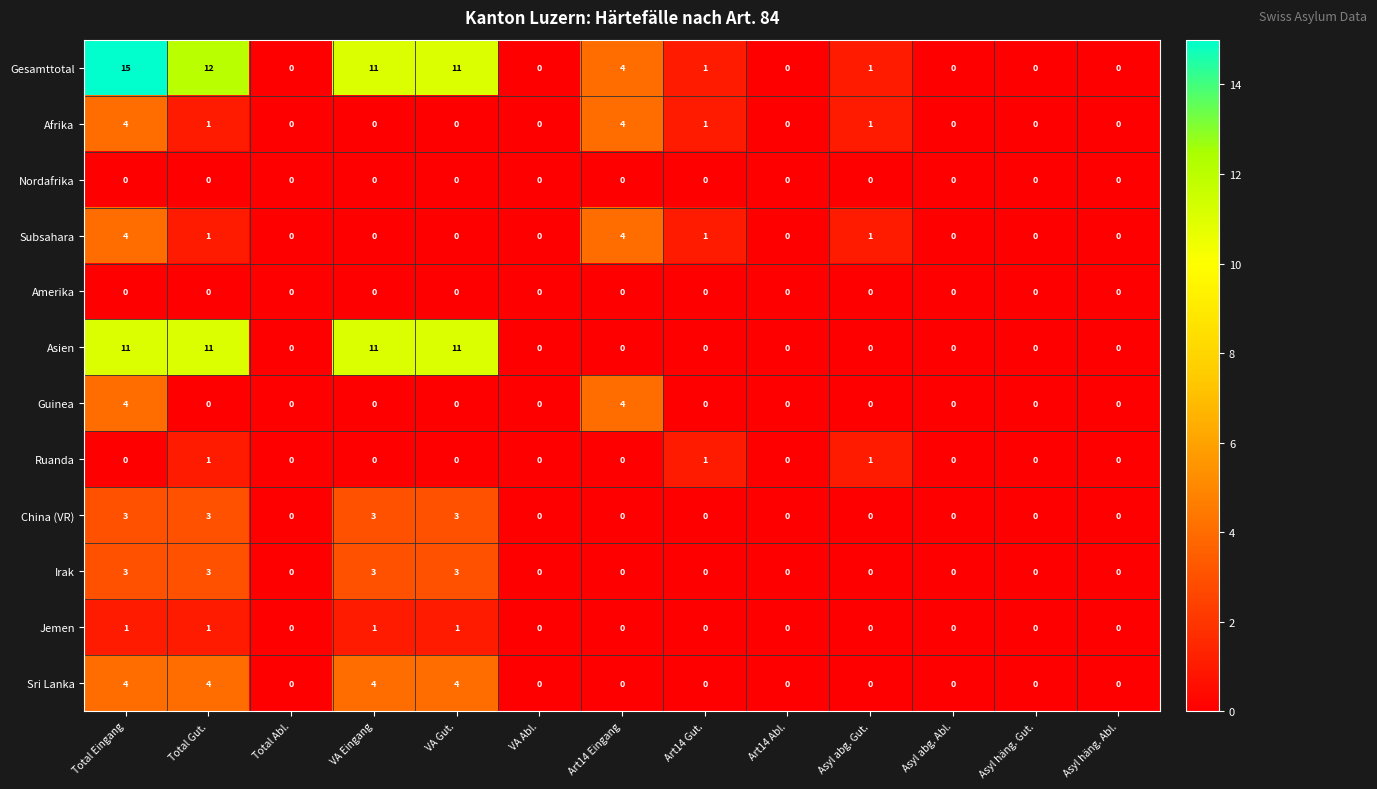

What is the sum of all Gesamttotal values?

55